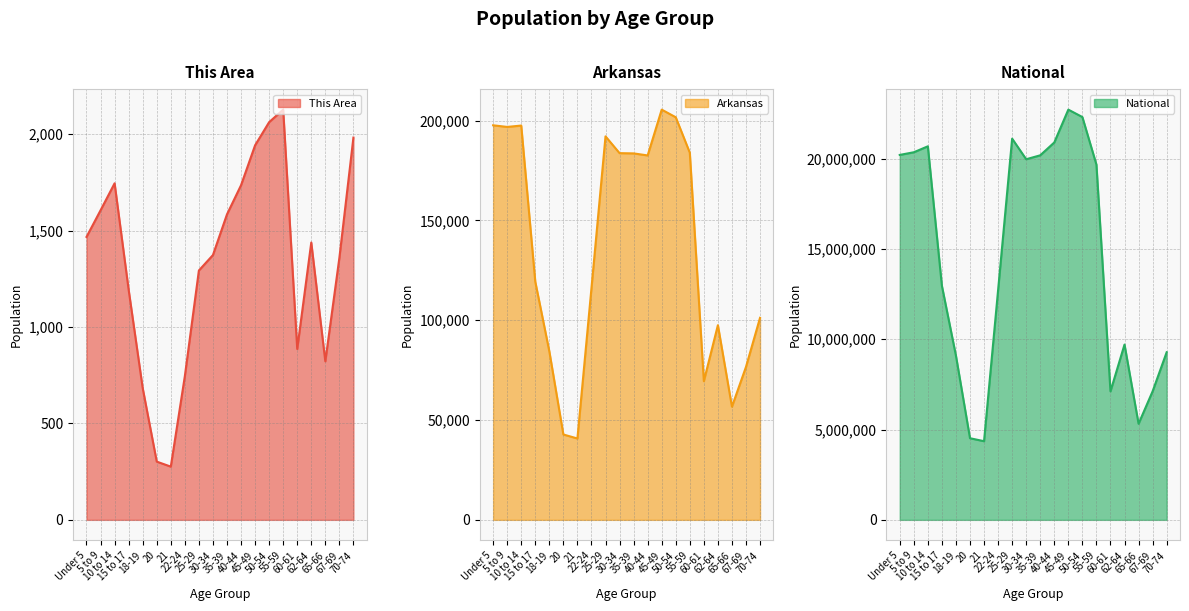

What is the sum of all National values?

290190983